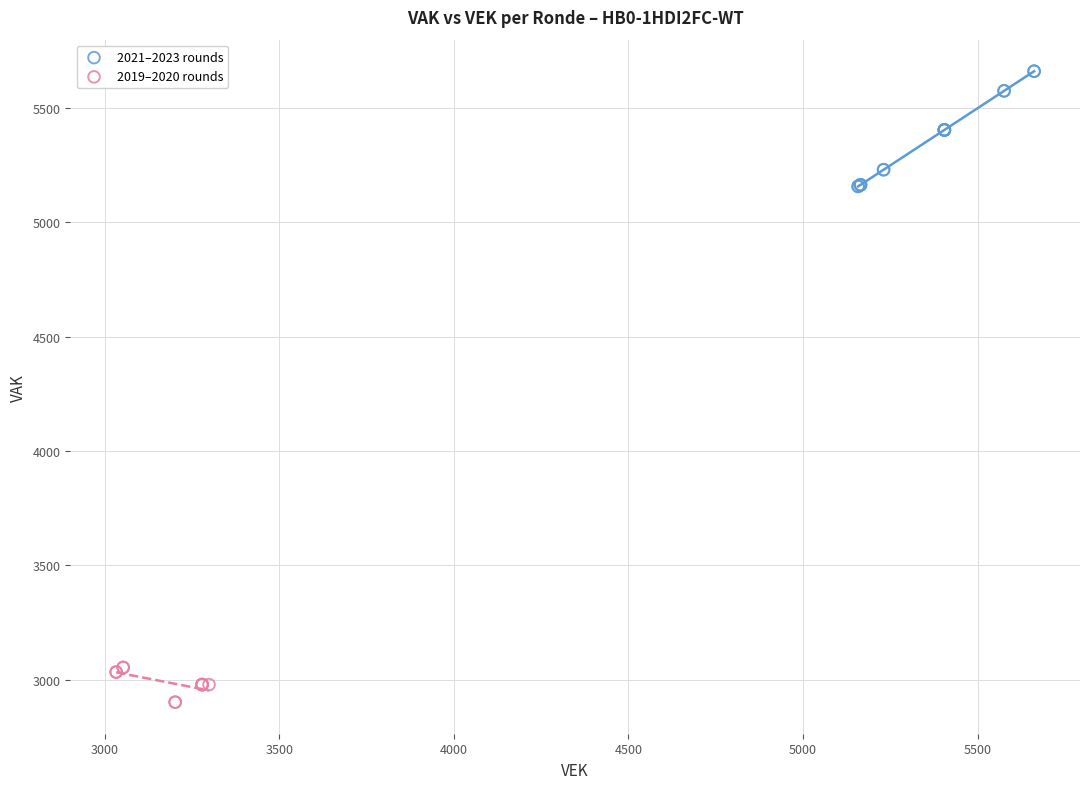

What are all the series names shown in the legend?

2021–2023 rounds, 2019–2020 rounds